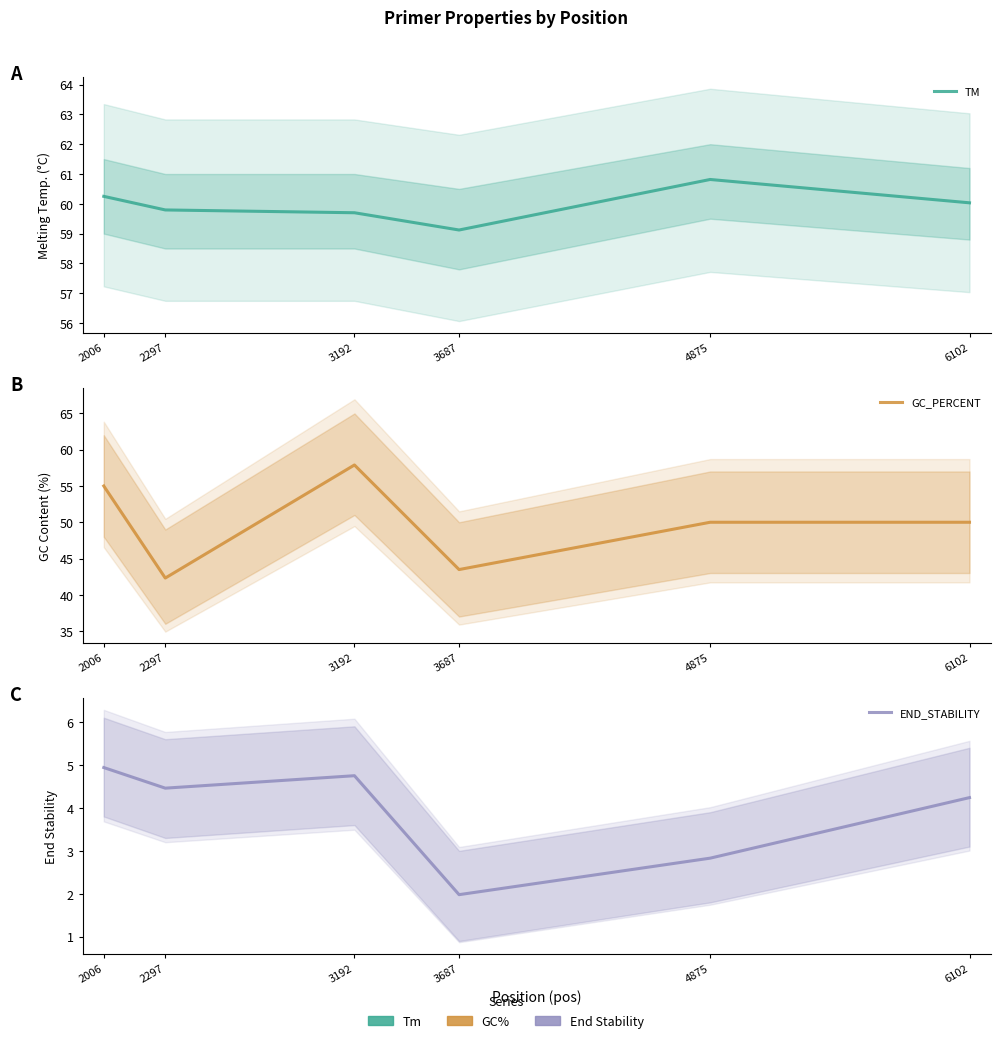

What is the value of the END_STABILITY point at the 3rd from the left?

4.8